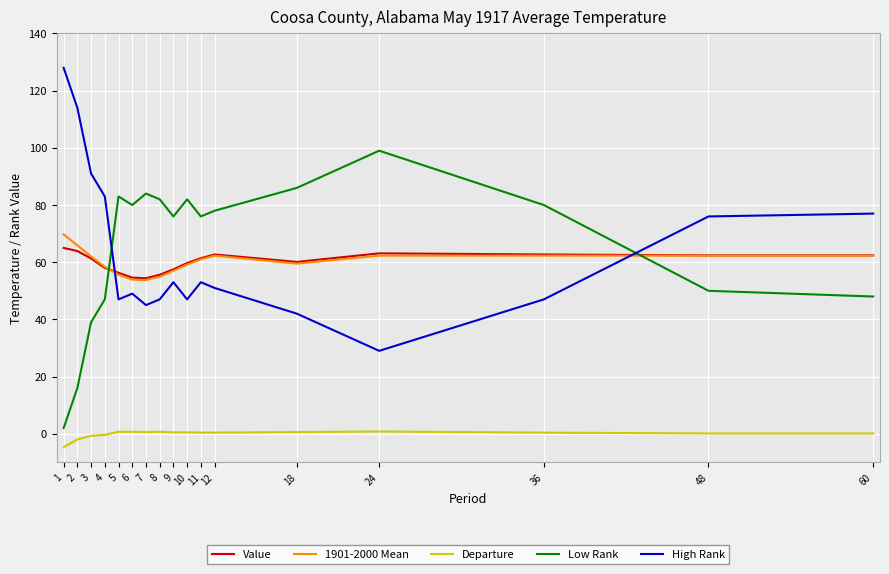

Read the Low Rank value at 2.

16.0